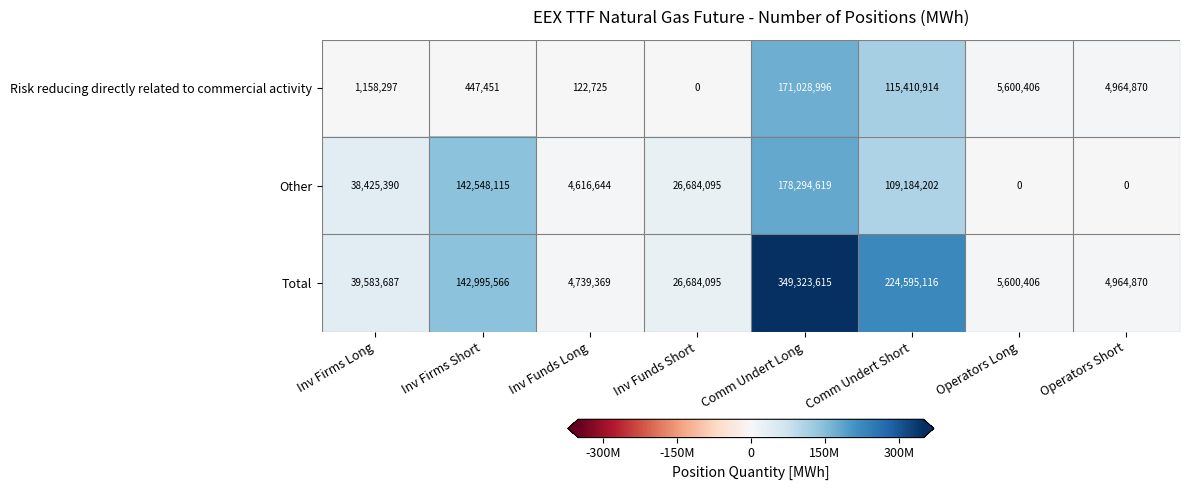

Which series has the largest total across all categories?

Total